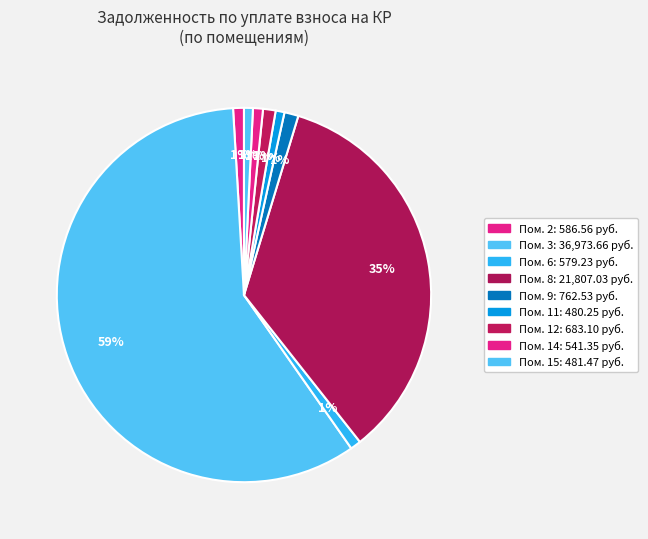

How many slices are in this pie chart?

9